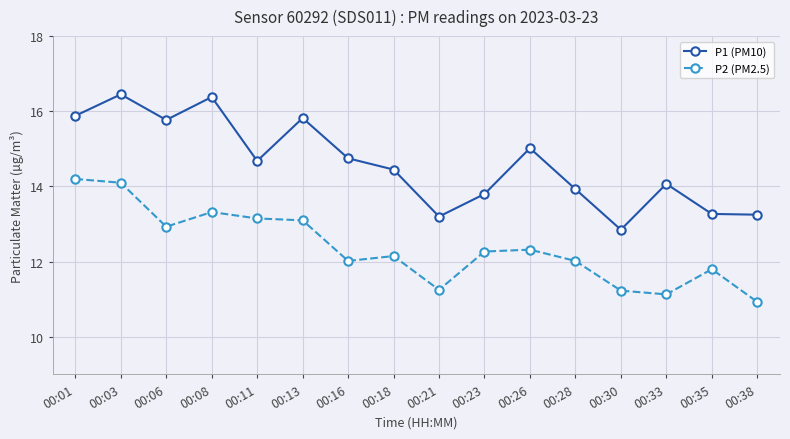

Which series changed the most between 00:26 and 00:33?

P2 (PM2.5)